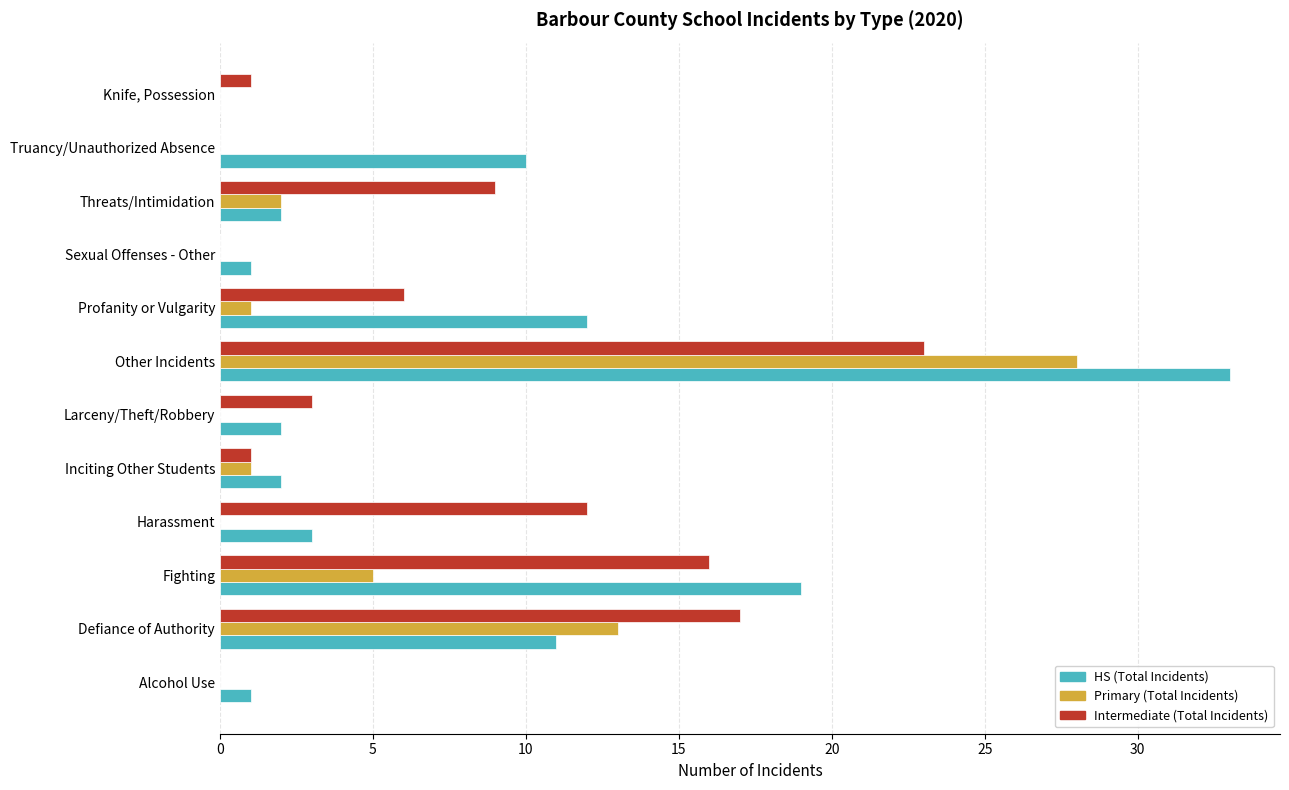

Which series changed the most between Harassment and Truancy/Unauthorized Absence?

Intermediate (Total Incidents)